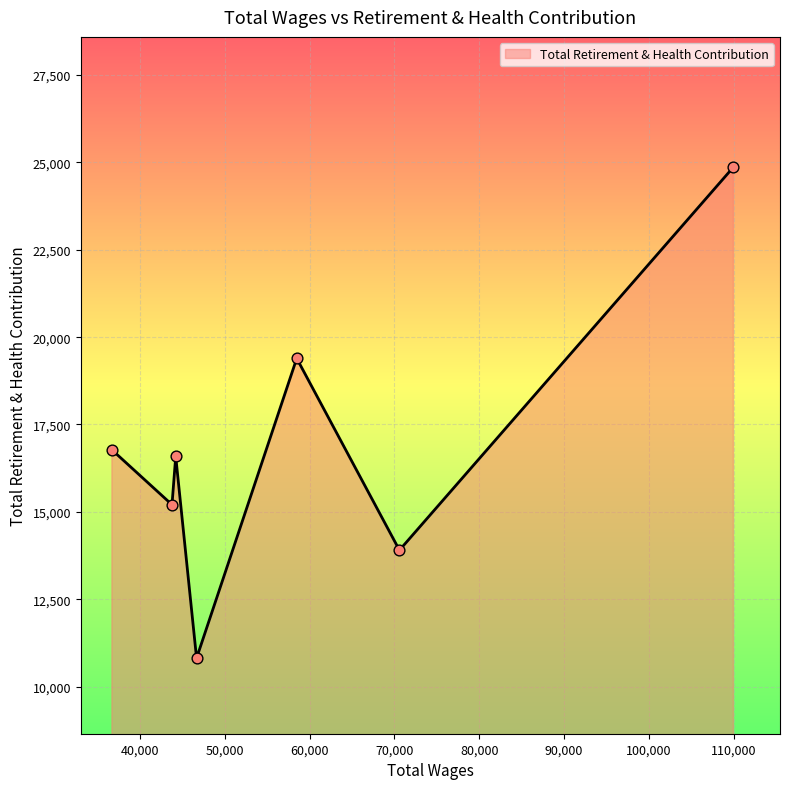

How many interior local valleys (lower than both neighbors) does the data have?

3